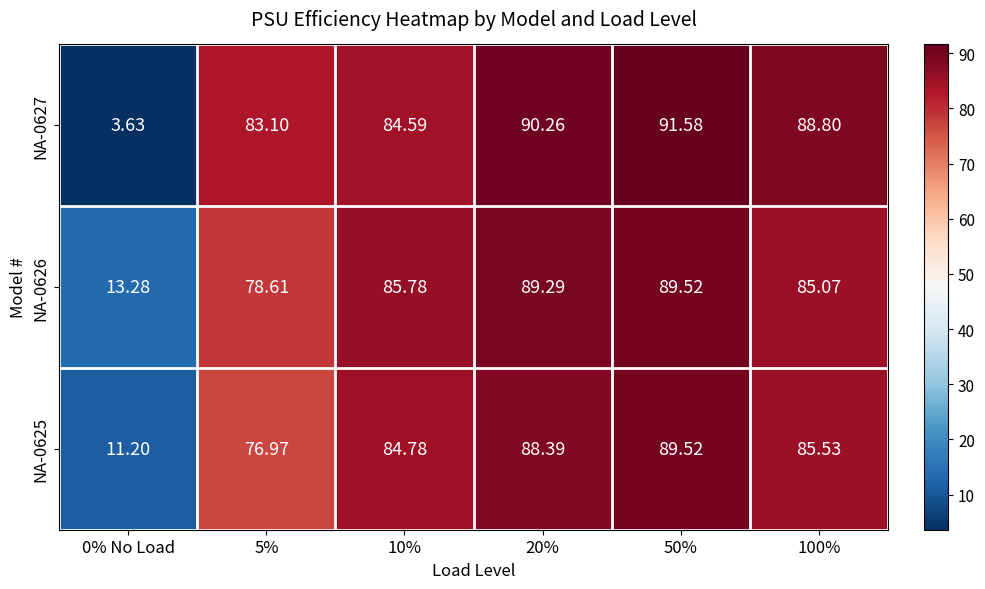

Is the value of NA-0627 at 100% greater than the value of NA-0625 at 50%?

No